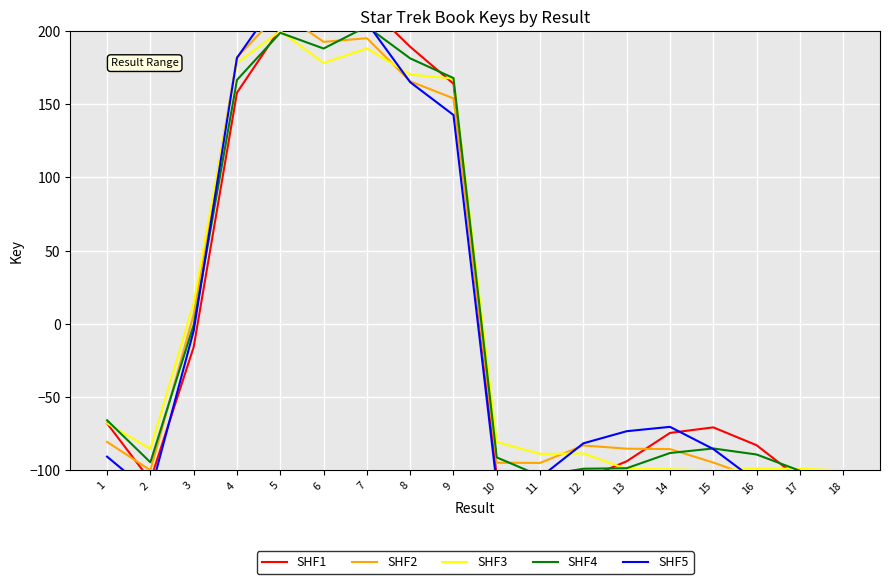

What are all the series names shown in the legend?

SHF1, SHF2, SHF3, SHF4, SHF5